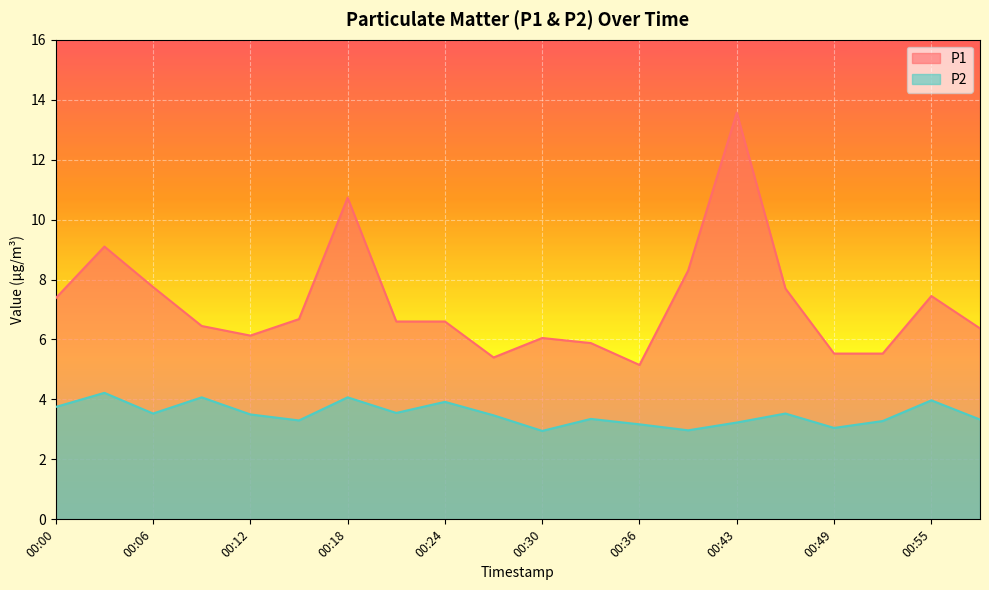

What is the average value of the P2 series?

3.5